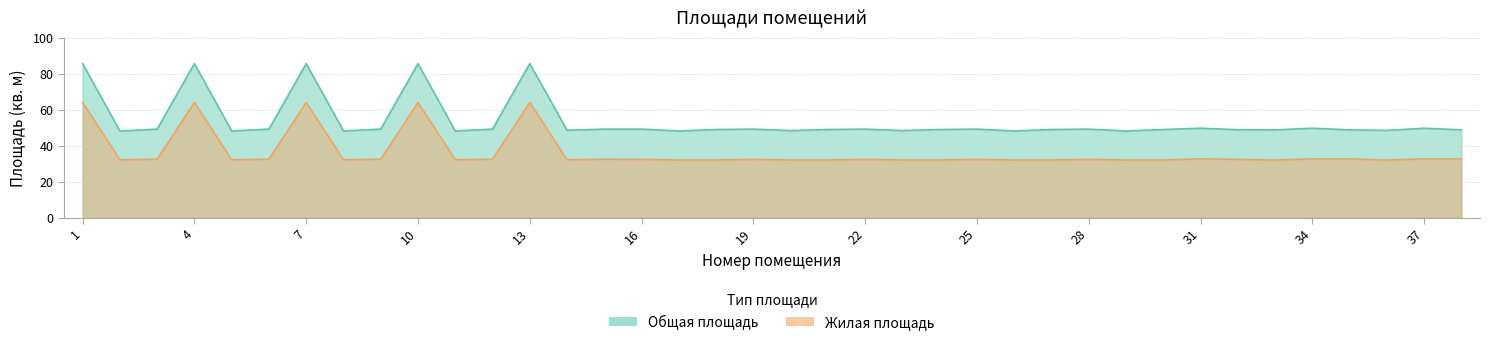

What is the value of the Общая площадь point at the 8th from the left?

48.3